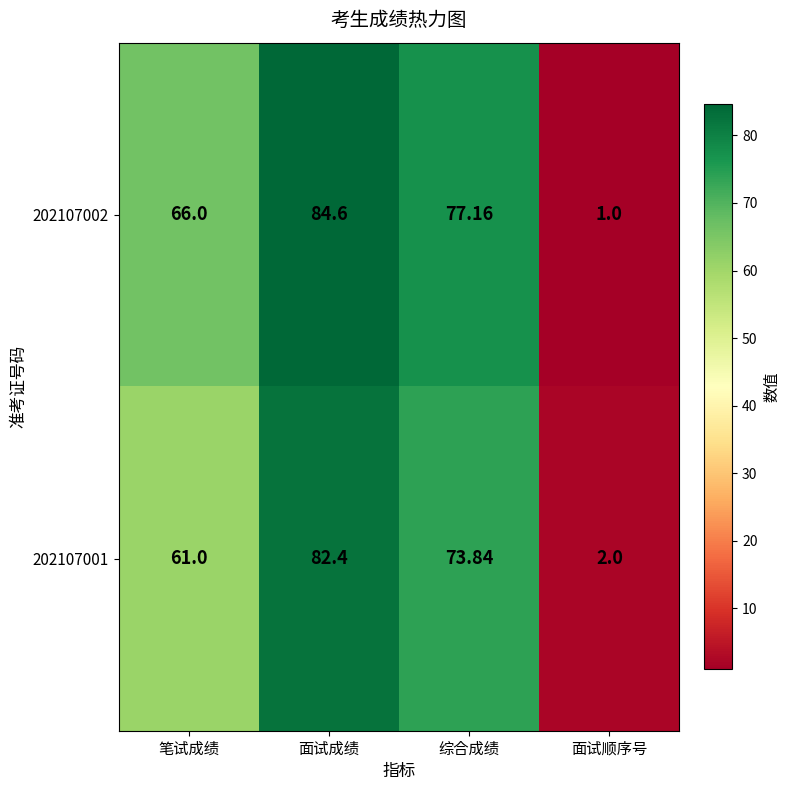

What is the difference between the highest and lowest values at 综合成绩?

3.3